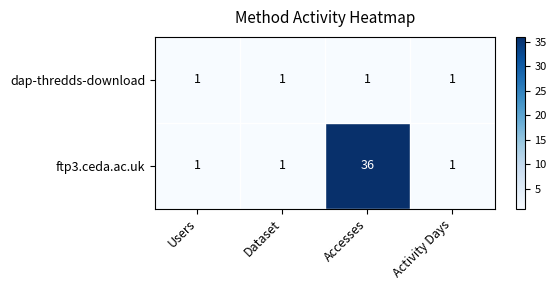

Which series has the largest range (max minus min)?

ftp3.ceda.ac.uk